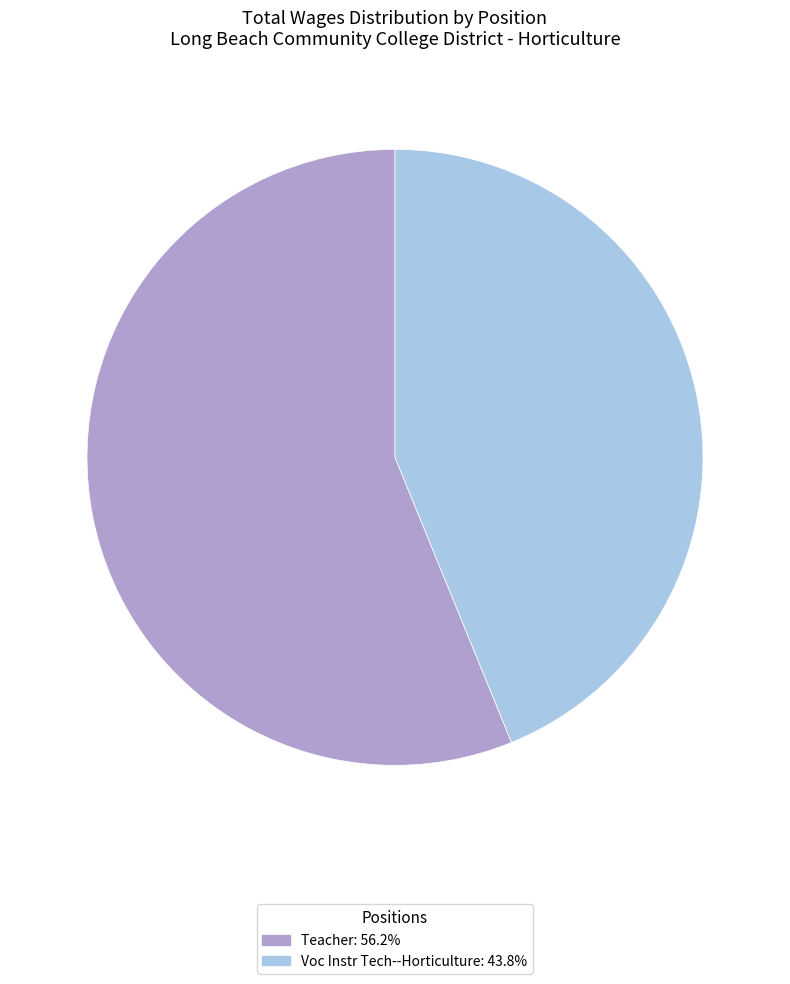

Approximately how many times larger is the value at Teacher compared to Voc Instr Tech--Horticulture?

1.3